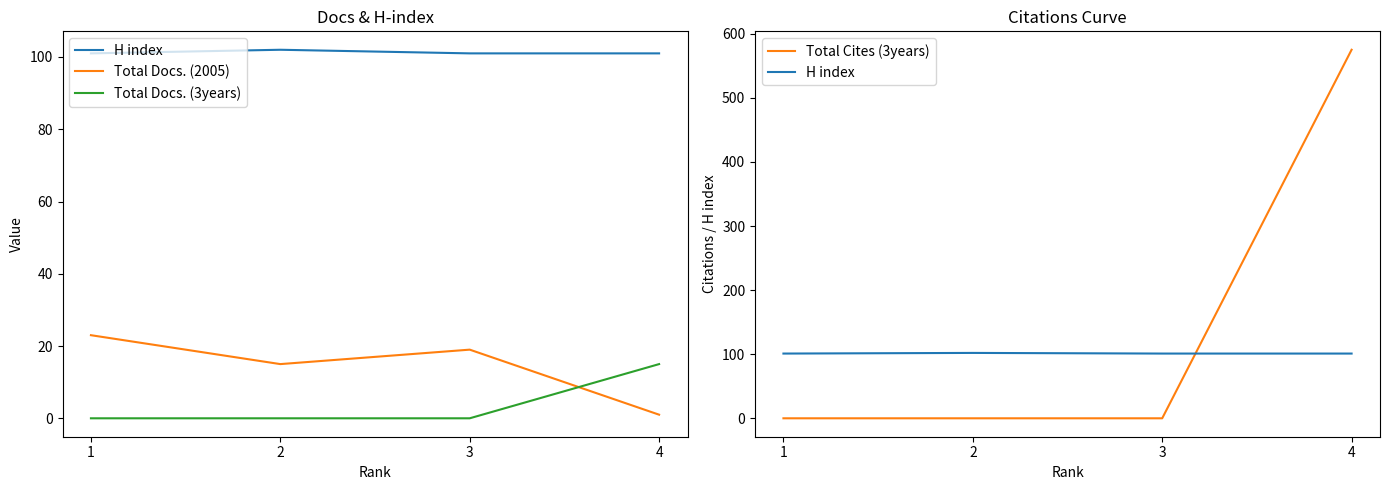

At which category is the sum across all series the highest?

4